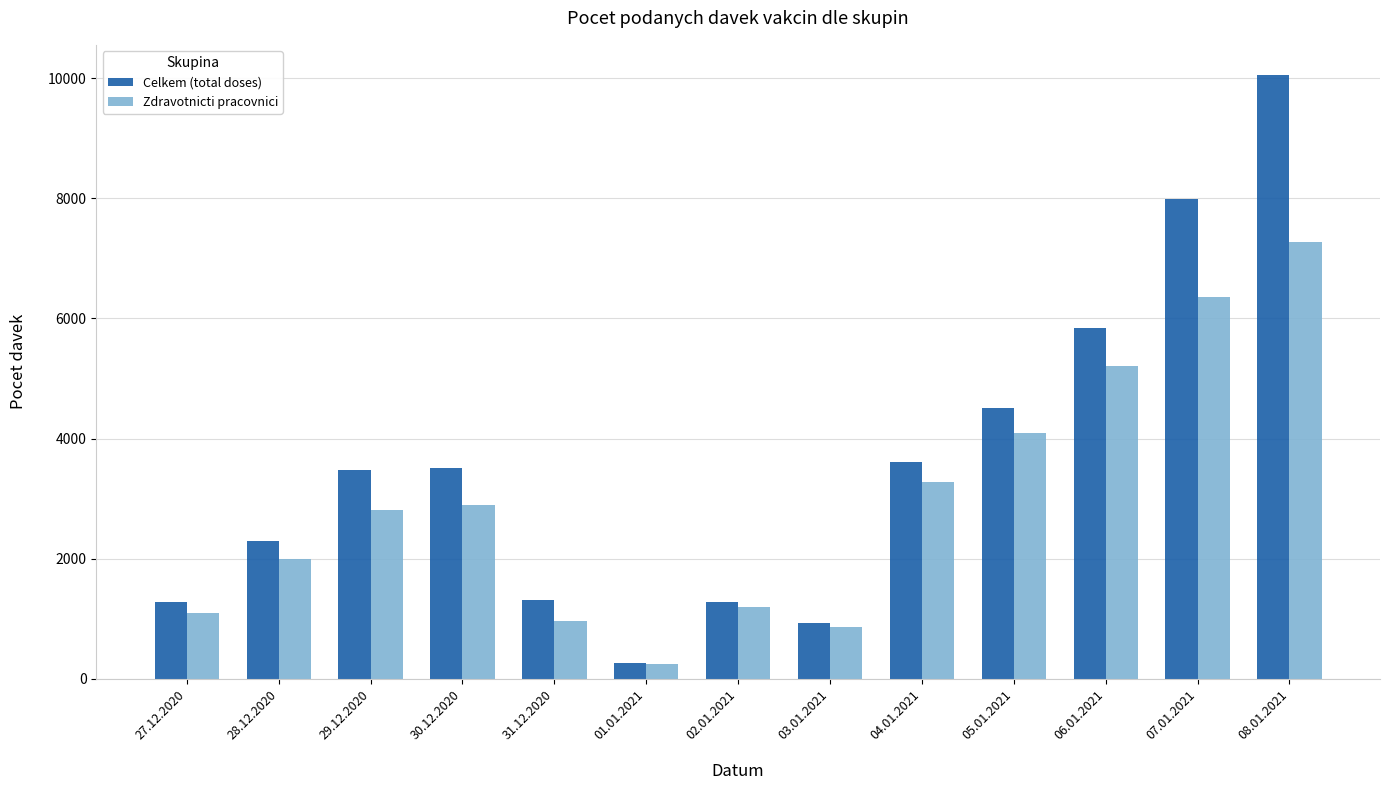

Which series has the largest range (max minus min)?

Celkem (total doses)